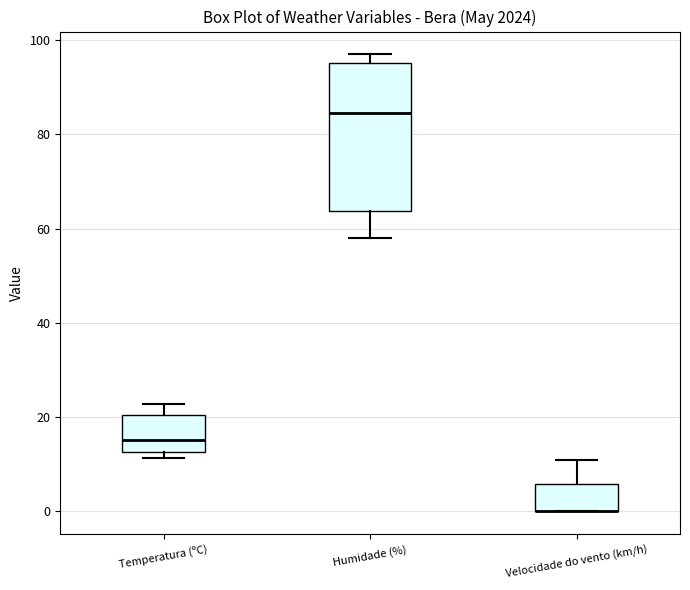

Comparing the boxes themselves (not the whiskers), which one is the tallest?

Humidade (%)